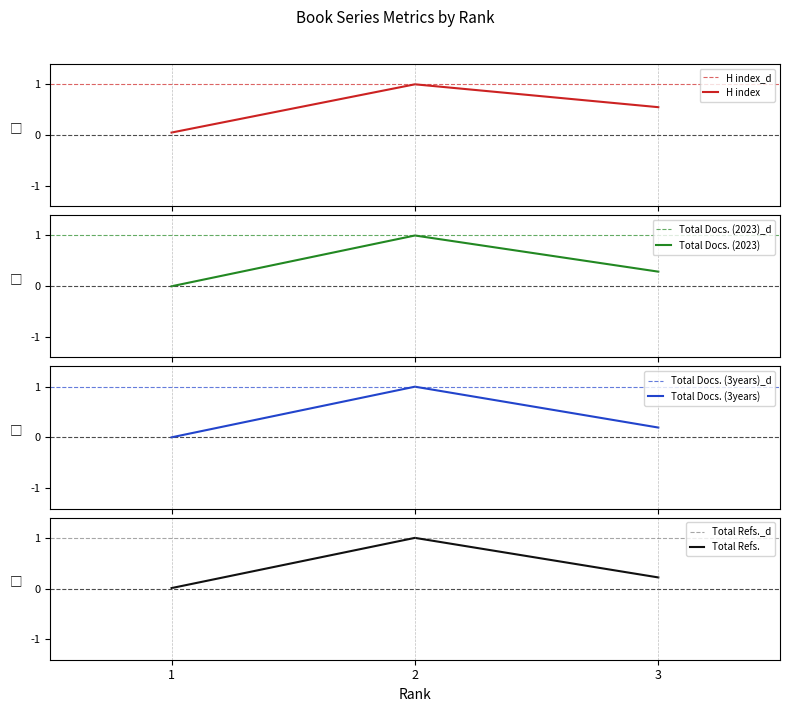

How many distinct data groups are displayed?

4